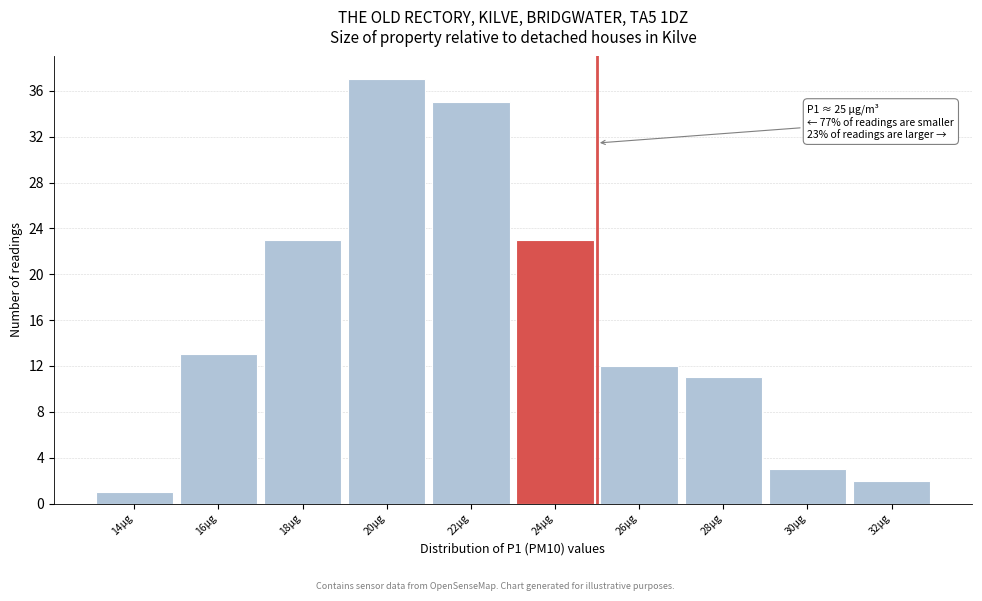

Reading left to right, extract all data points from this chart.

1	13	23	37	35	23	12	11	3	2